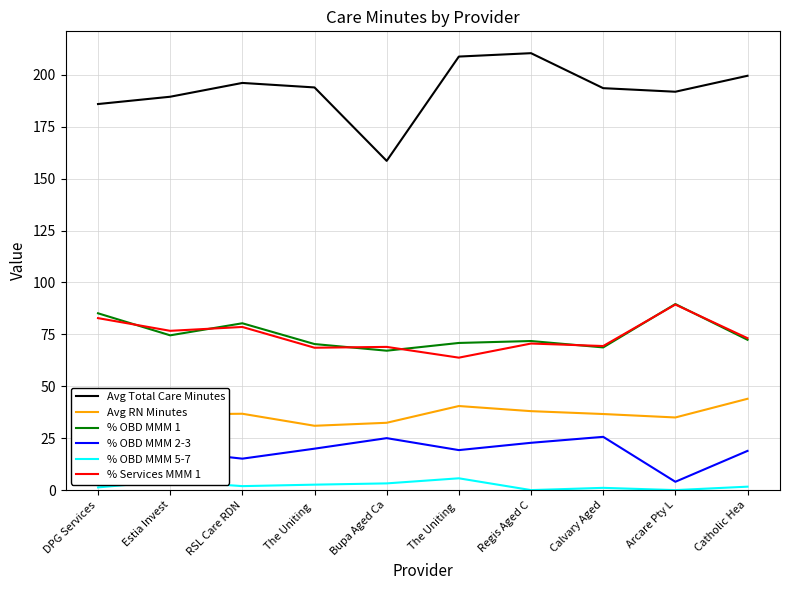

What value does the Avg RN Minutes series have at Catholic Hea?

44.0